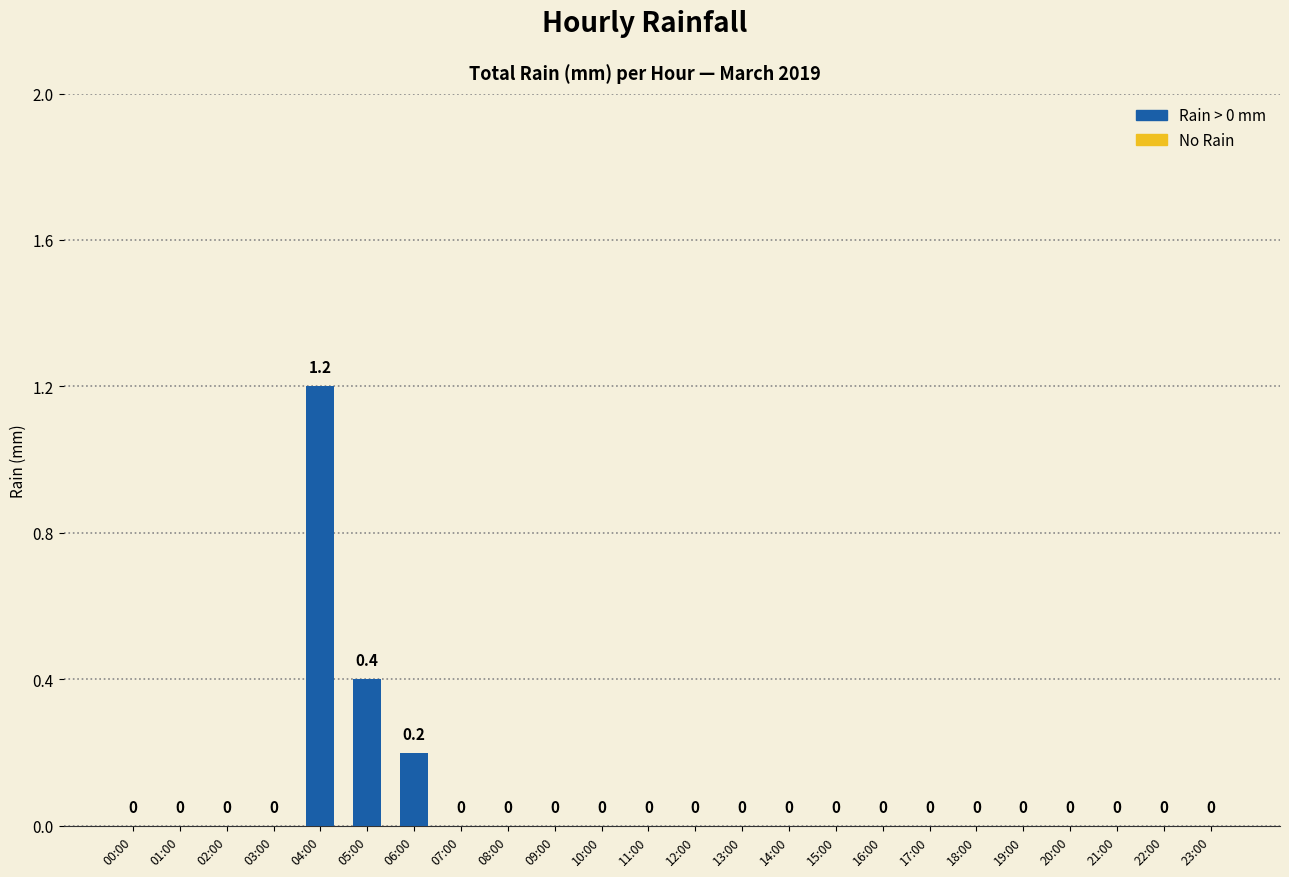

How many values are between 0 and 1?

23